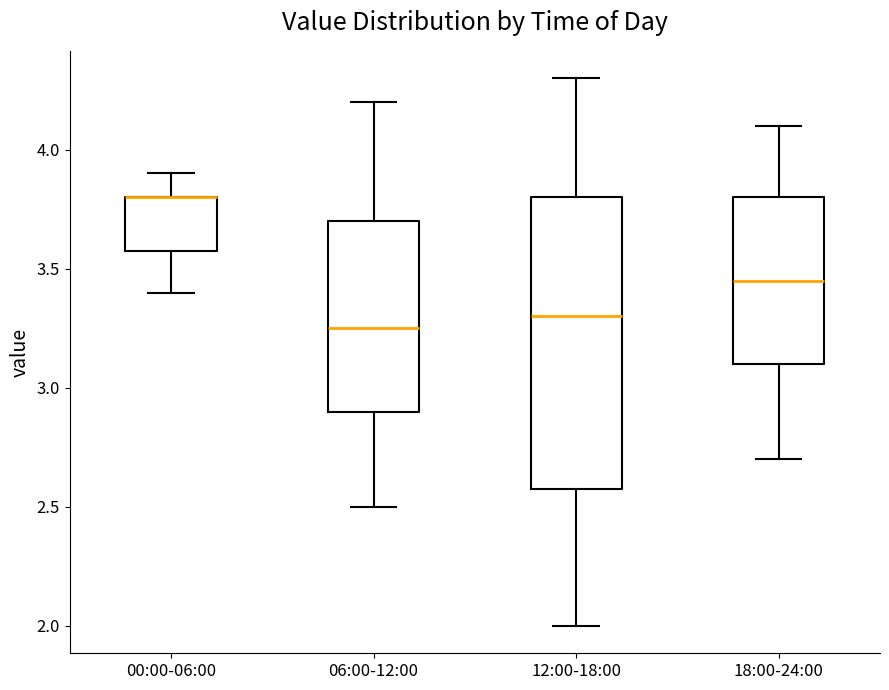

Reading left to right, read every box against the y-axis: the position of its median line, the range the box covers, and the ends of its whiskers. The values are not printed on the chart, so give them approximately, as read against the axis.

00:00-06:00: median 3.80 (drawn on the box's upper edge), box 3.60 to 3.80, whiskers 3.40 to 3.90
06:00-12:00: median 3.25, box 2.90 to 3.70, whiskers 2.50 to 4.20
12:00-18:00: median 3.30, box 2.60 to 3.80, whiskers 2.00 to 4.30
18:00-24:00: median 3.45, box 3.10 to 3.80, whiskers 2.70 to 4.10